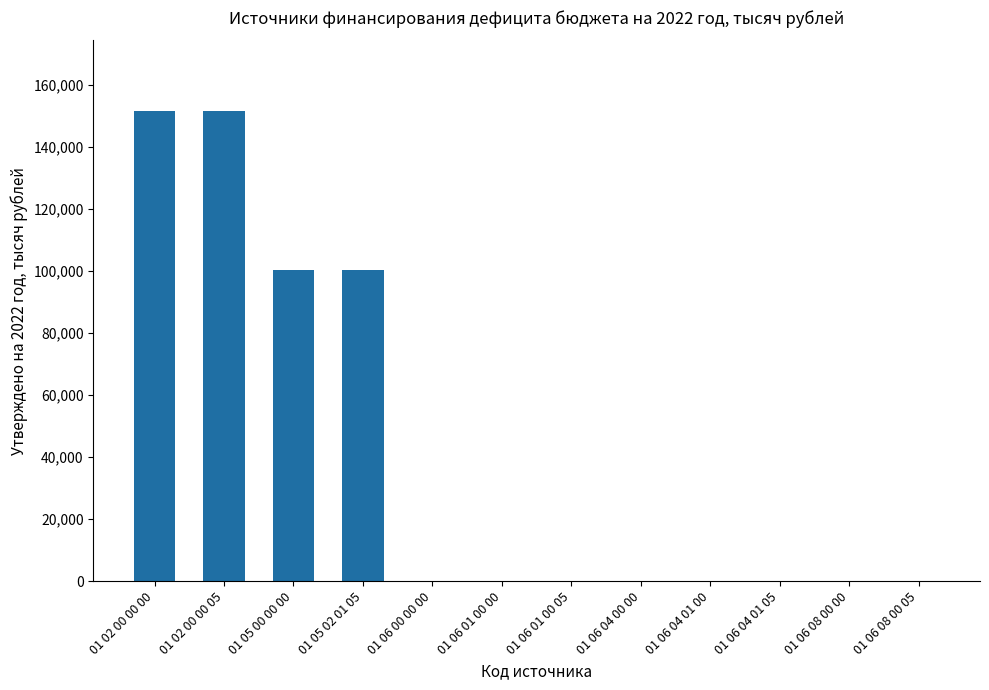

The value at 01 06 08 00 00 is 0.0. True or false?

True